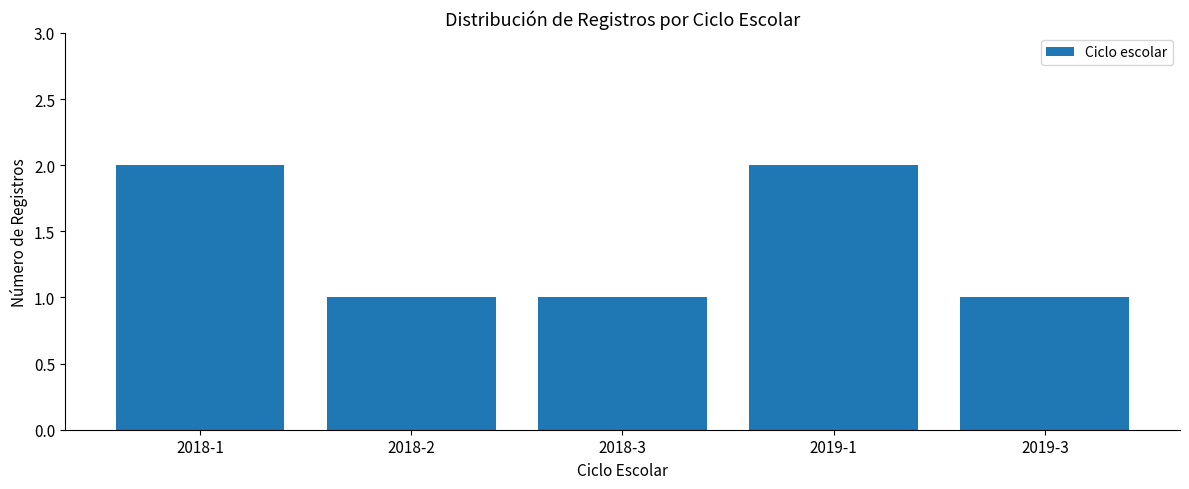

Count the number of data series in this chart.

1